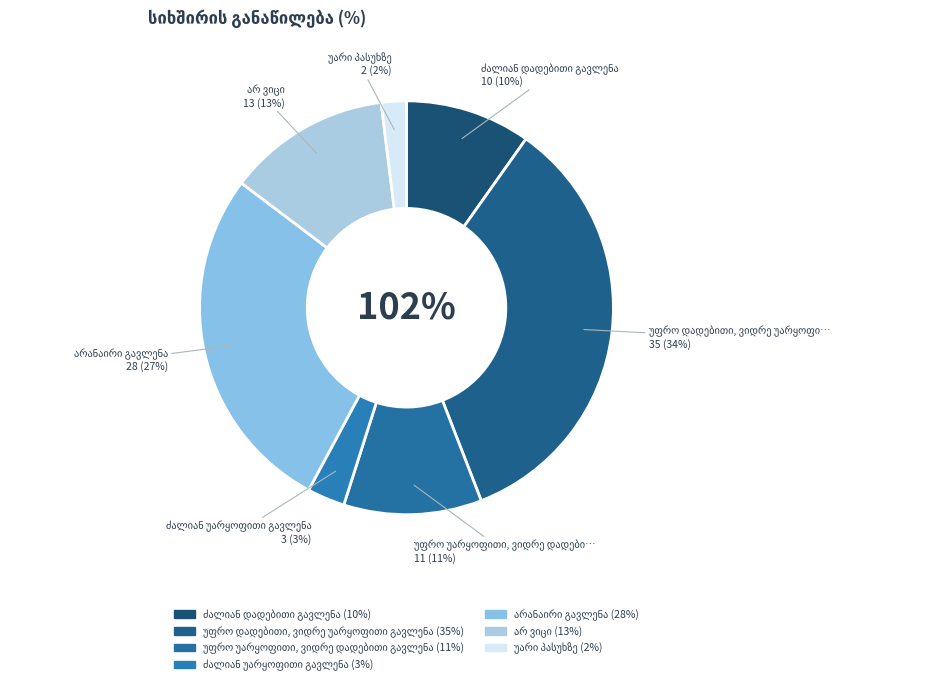

What percentage is NOT represented by ძალიან დადებითი გავლენა?

90.2%